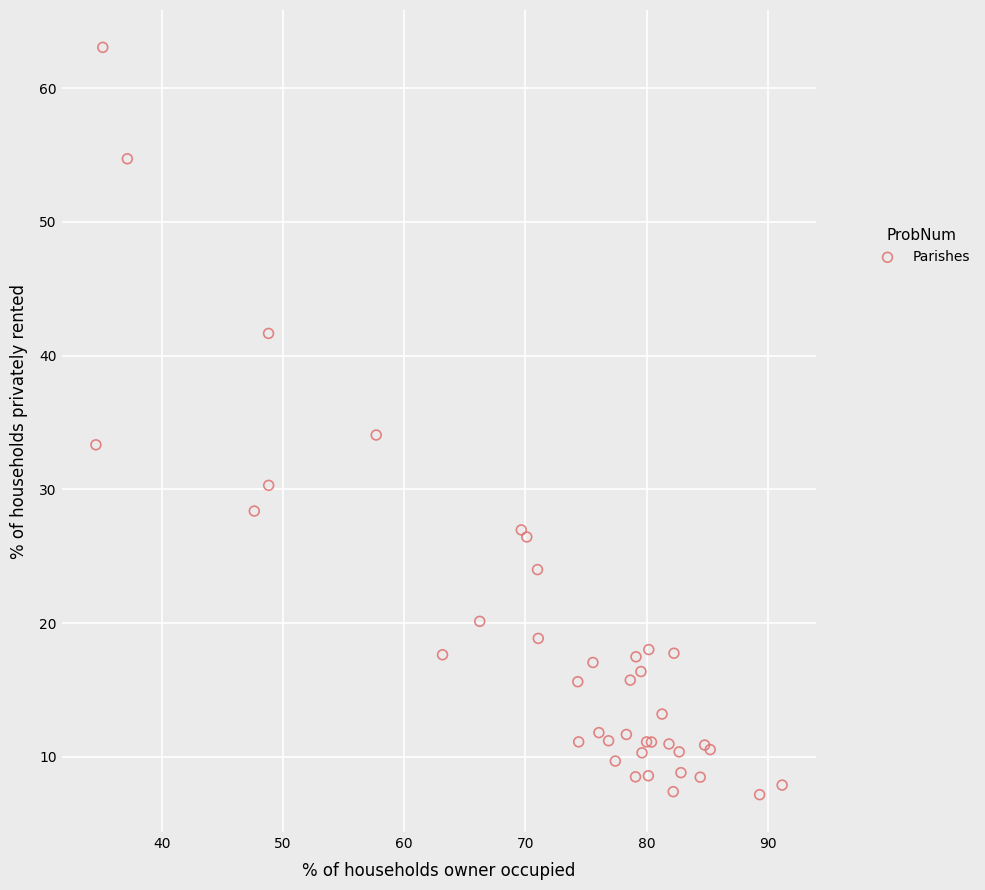

What Y value in the scatter plot is closest to 35?

34.1